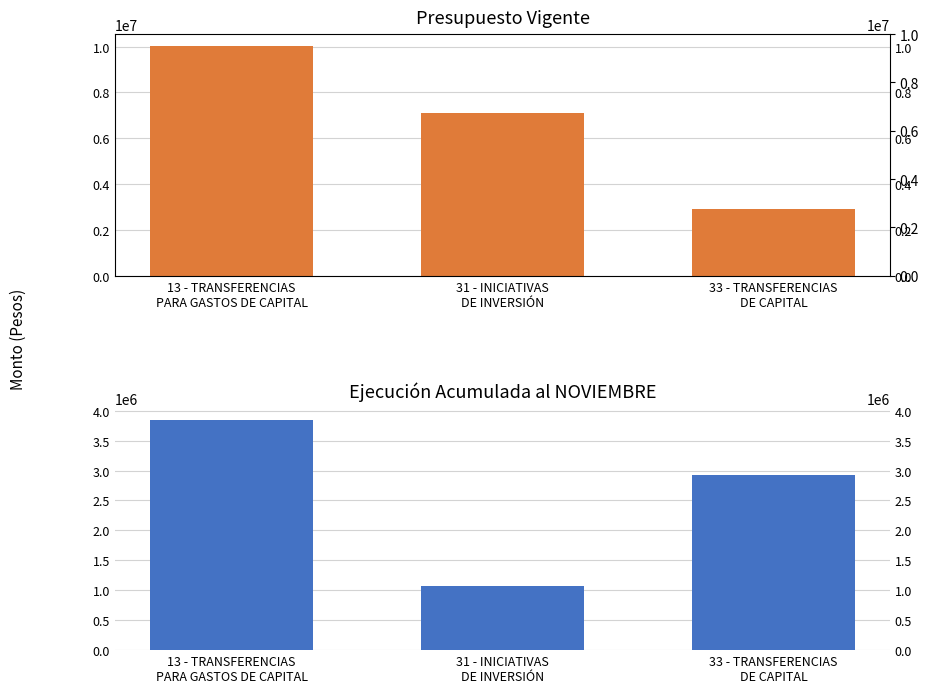

Rank the series at 31 - INICIATIVAS
DE INVERSIÓN from lowest to highest value.

Ejecución Acumulada al NOVIEMBRE, Presupuesto Vigente